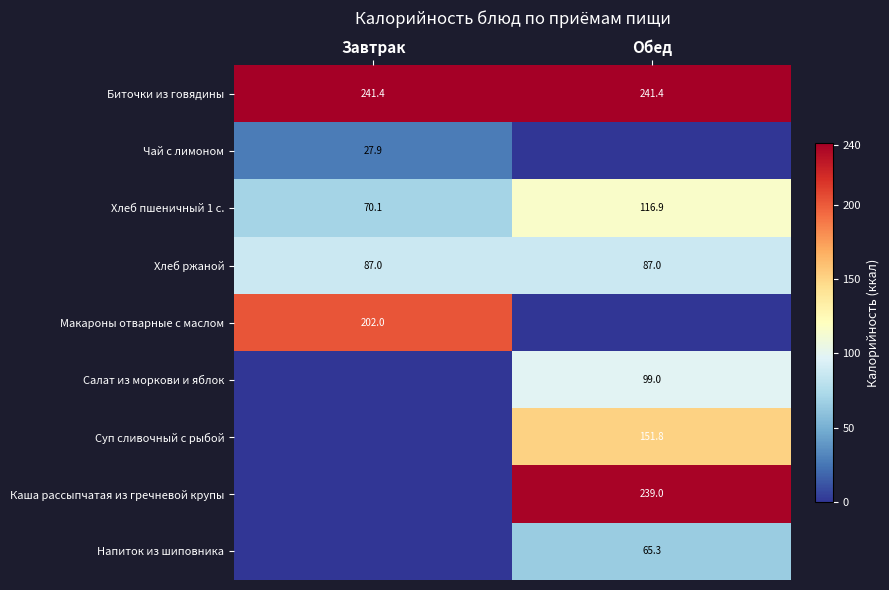

What is the lowest value of the Биточки из говядины series?

241.4